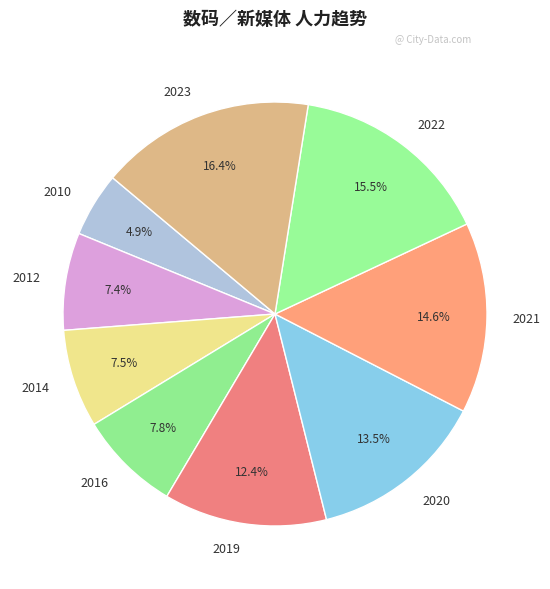

Combined, do 2019 and 2020 account for over 50%?

No